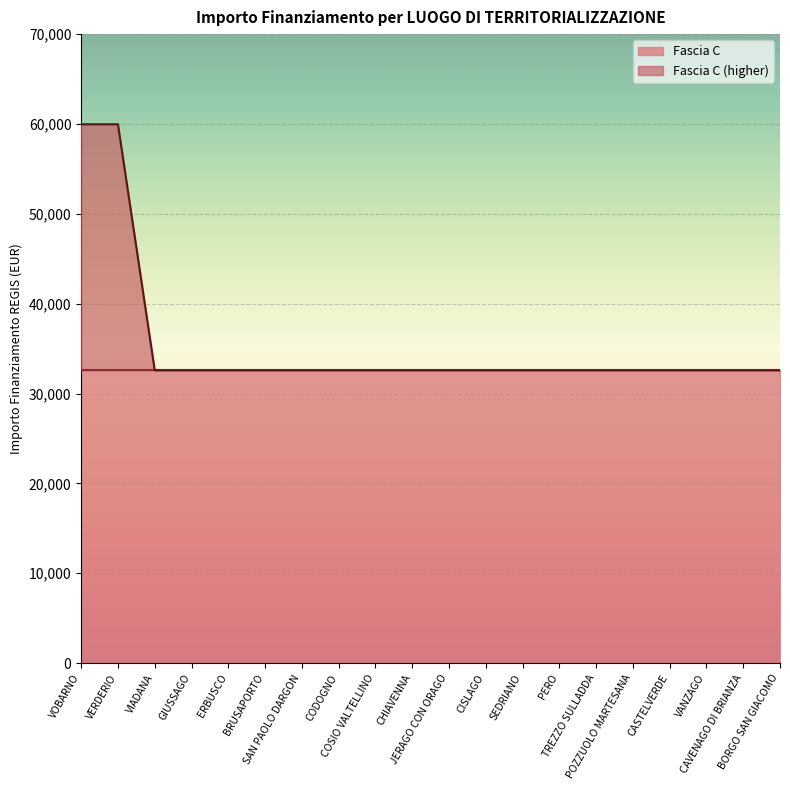

What is the label of the 8th point from the right?

SEDRIANO